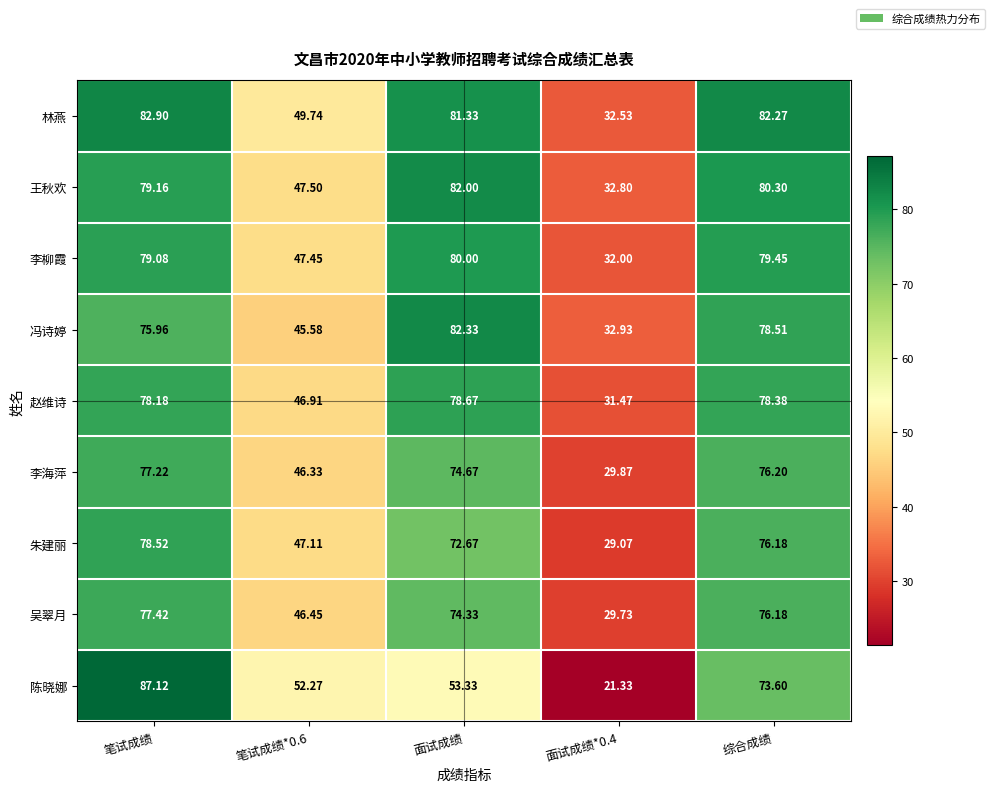

At which label does 吴翠月 reach its peak?

笔试成绩